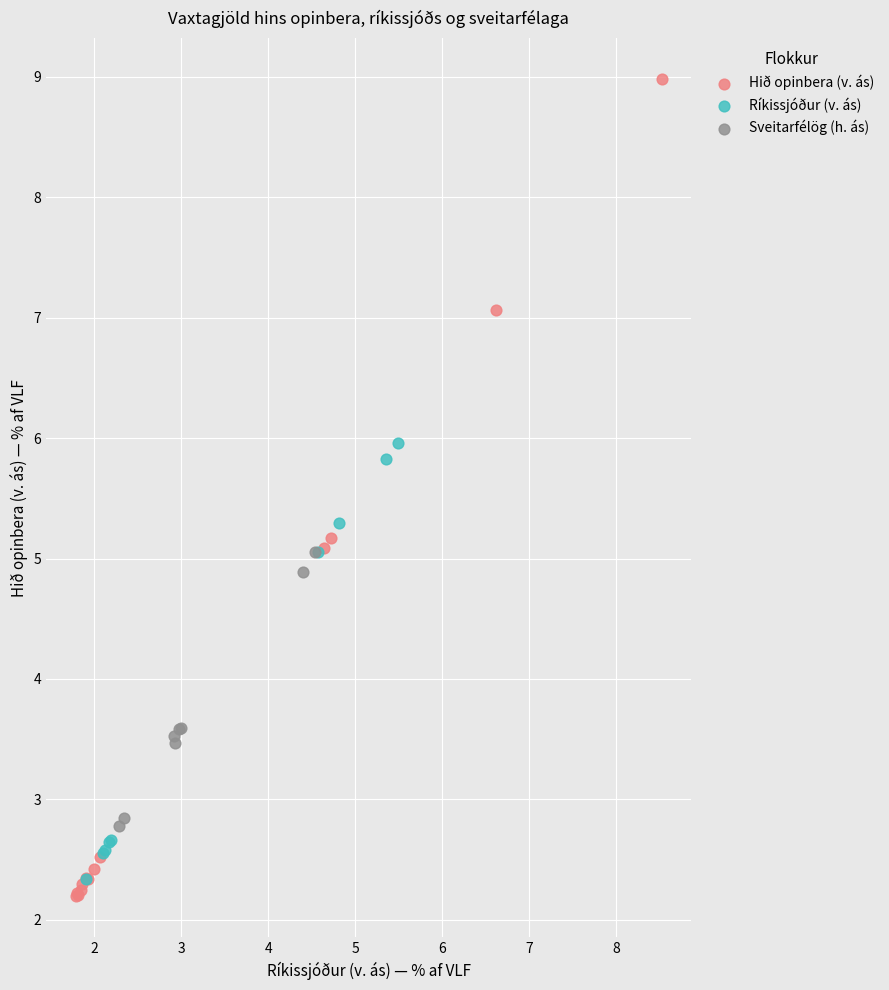

Which series contains the highest Y value?

Hið opinbera (v. ás)